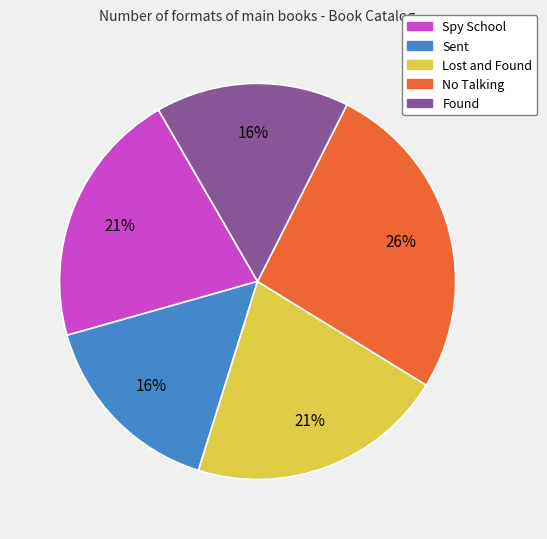

The No Talking slice represents 32% of the pie. True or false?

False